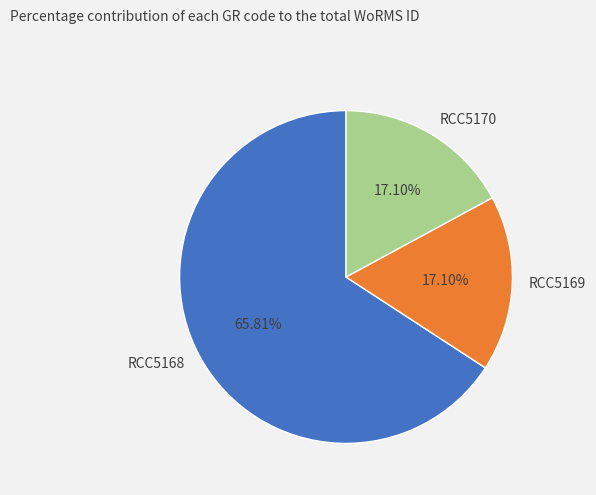

To the nearest percent, what percentage of the pie is RCC5168?

66%